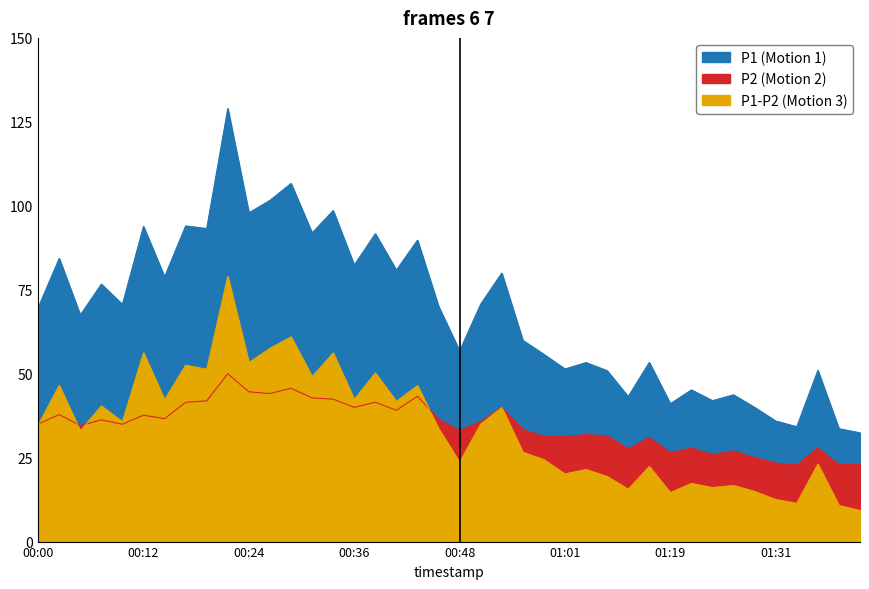

What is the approximate value of P1 at 00:29?

106.6